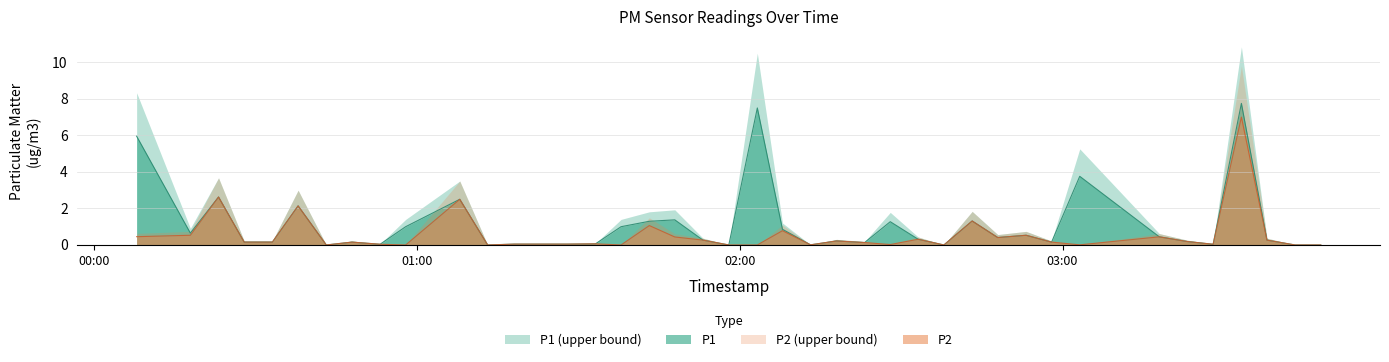

Is the value of P1 at 2022-10-16T02:33:11 greater than the value of P2 at 2022-10-16T01:47:58?

No